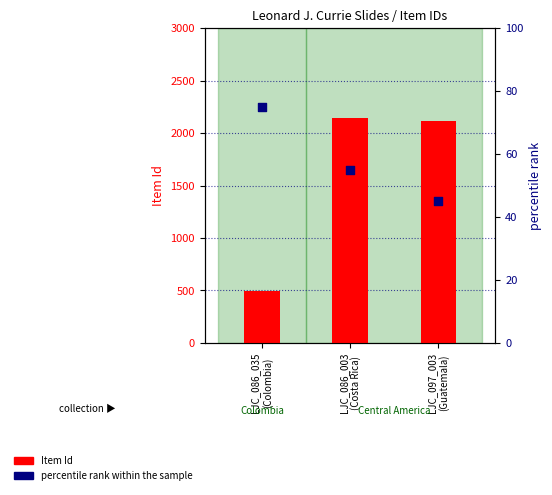

At how many categories does at least one series exceed 1509?

2